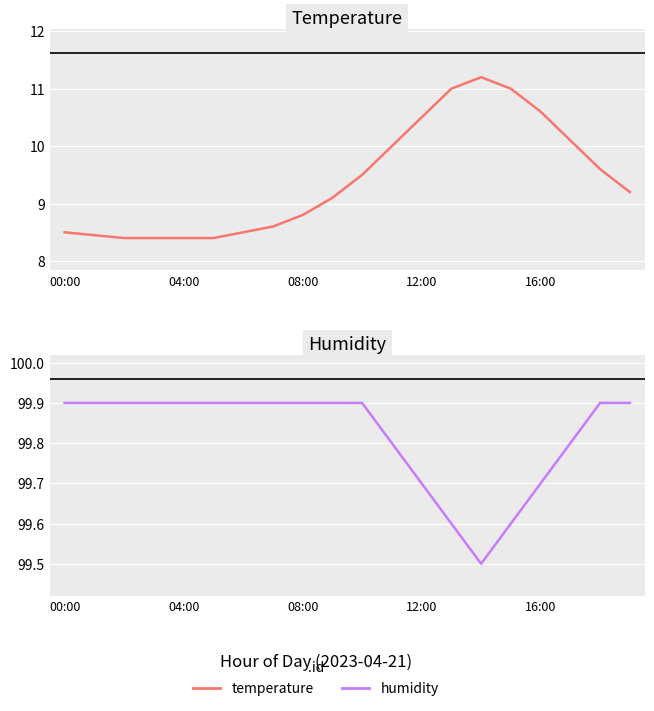

True or false: temperature and humidity intersect in this chart.

False